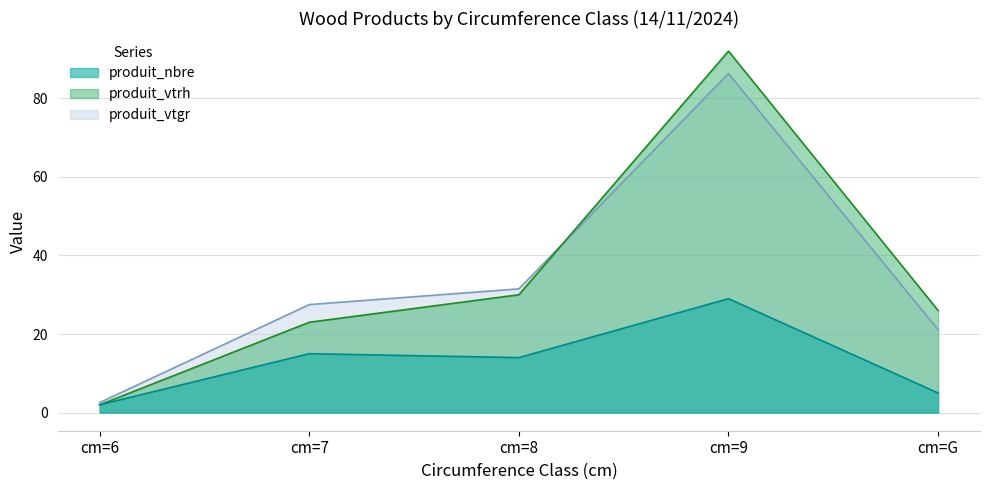

True or false: produit_vtgr and produit_vtrh cross at least once.

True